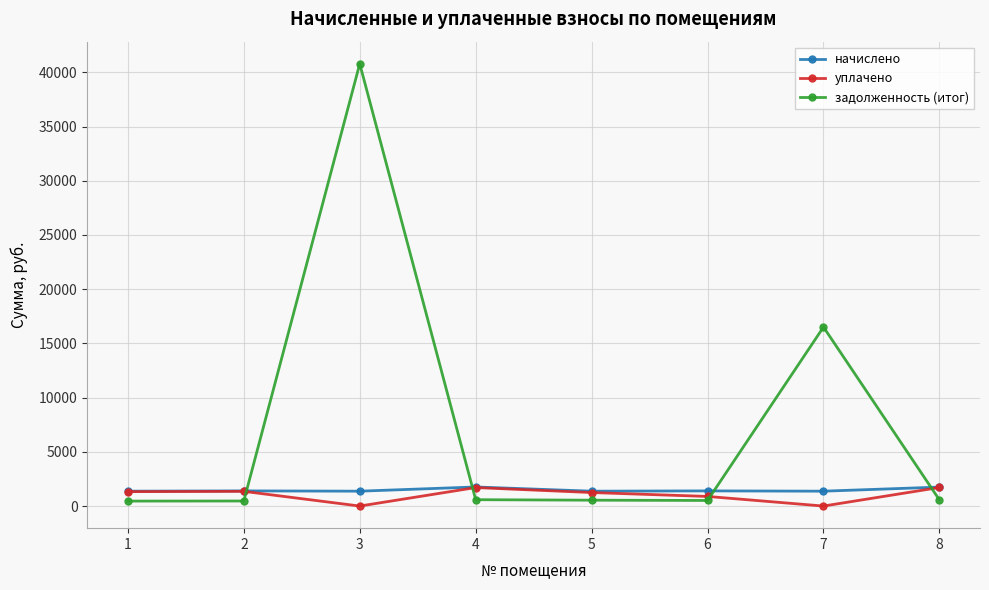

Which series has the largest total across all categories?

задолженность (итог)